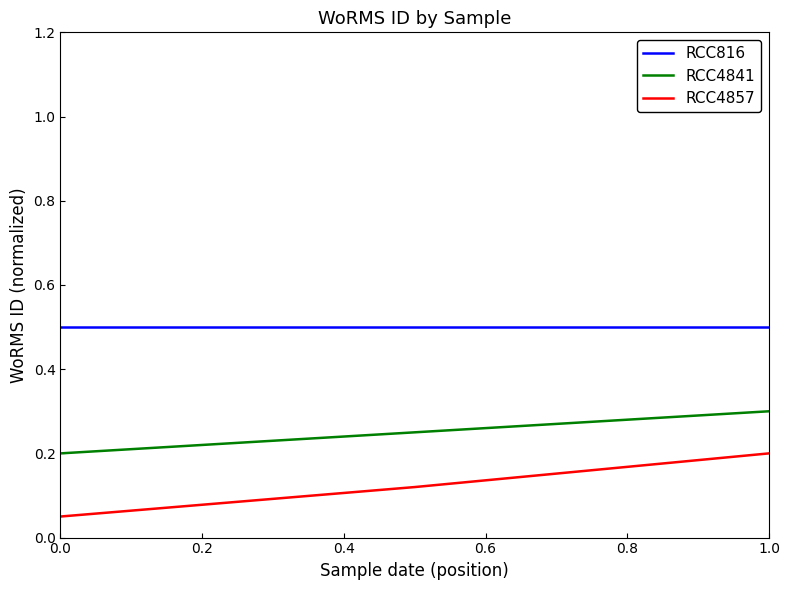

Which series has the widest spread of values?

RCC4857